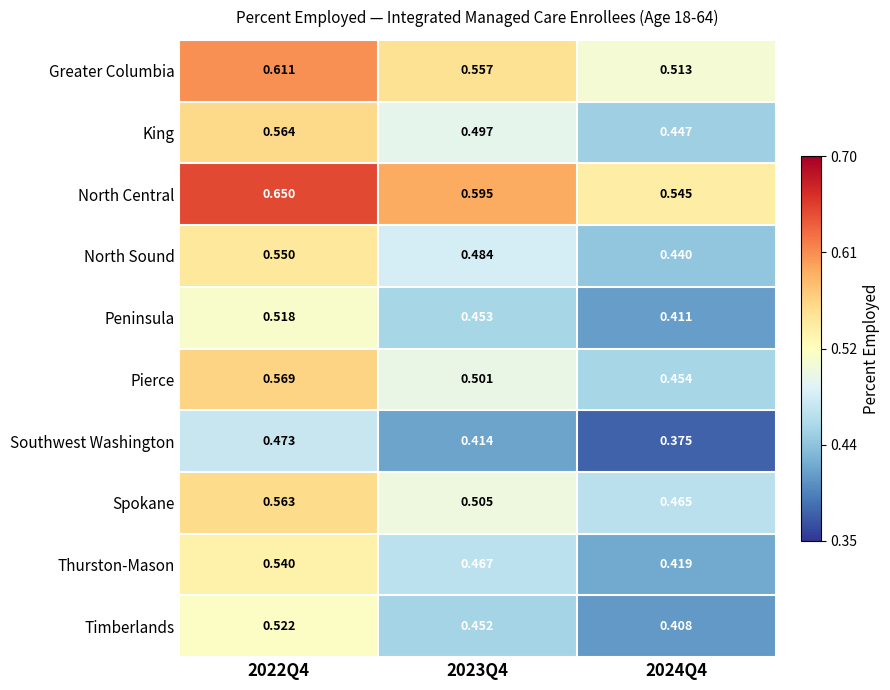

At 2023Q4, list the series in order from smallest to largest.

Southwest Washington, Timberlands, Peninsula, Thurston-Mason, North Sound, King, Pierce, Spokane, Greater Columbia, North Central